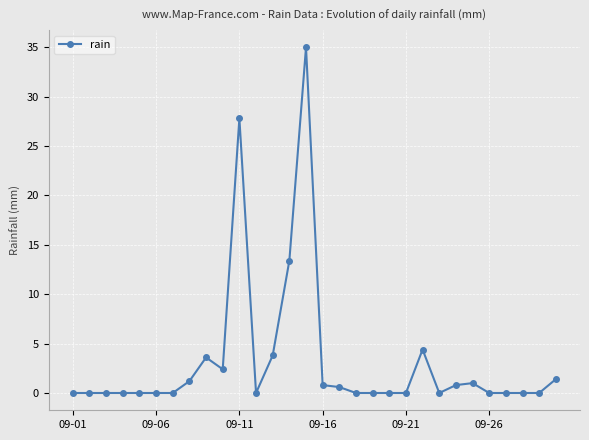

What is the value of the 22nd point from the left?

4.4